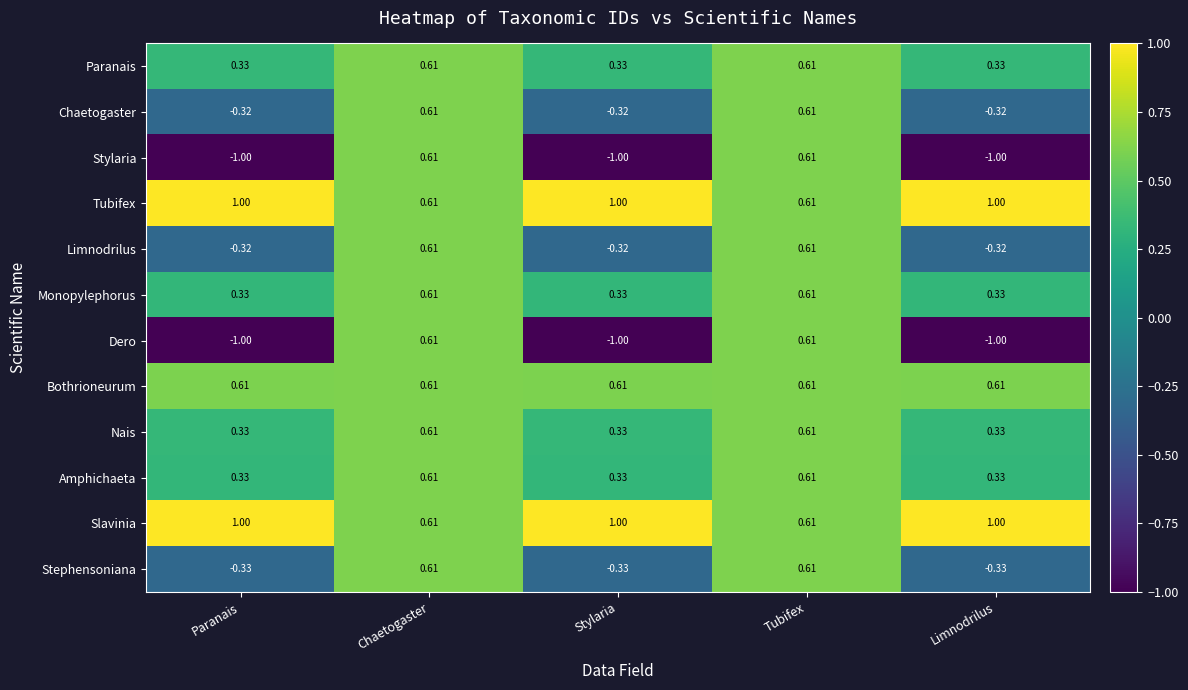

Is the value of Slavinia at Paranais greater than the value of Paranais at Chaetogaster?

Yes